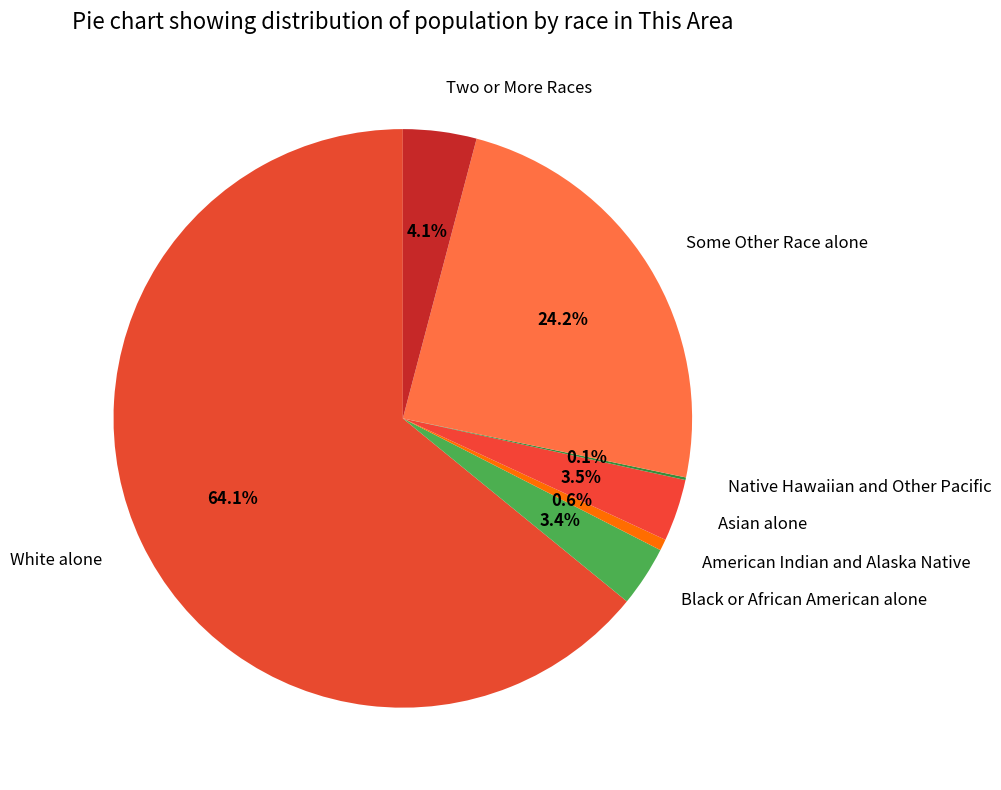

Which has a higher value, White alone or Asian alone?

White alone